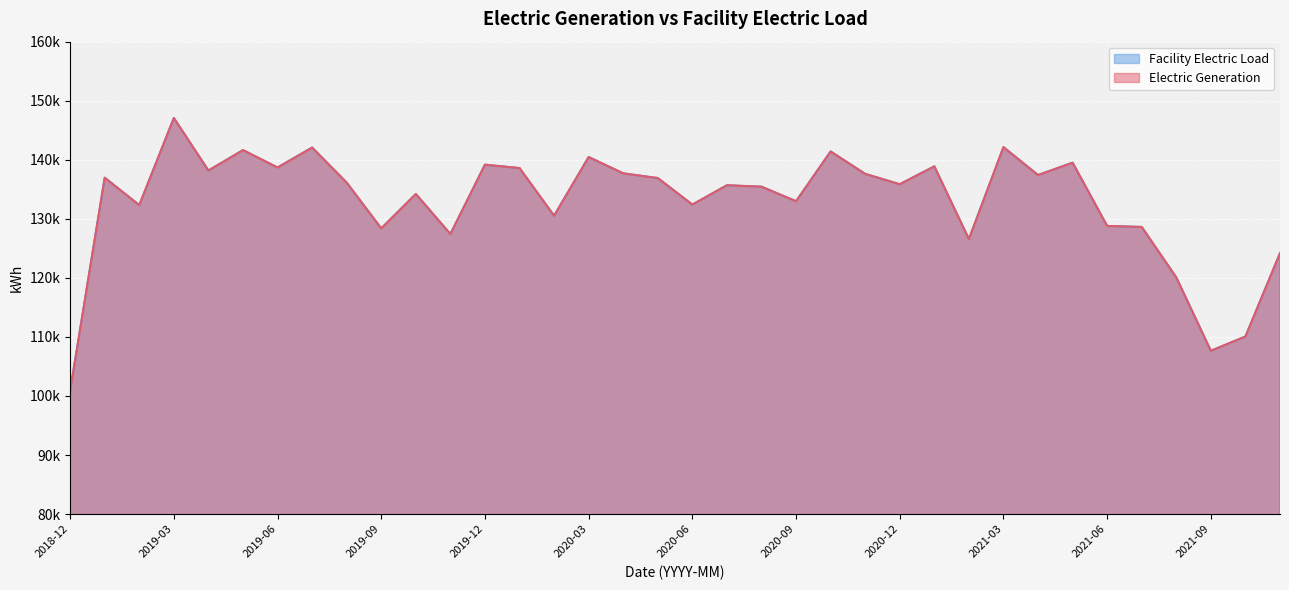

What is the value of the Electric Generation point at the 5th from the left?

138175.5